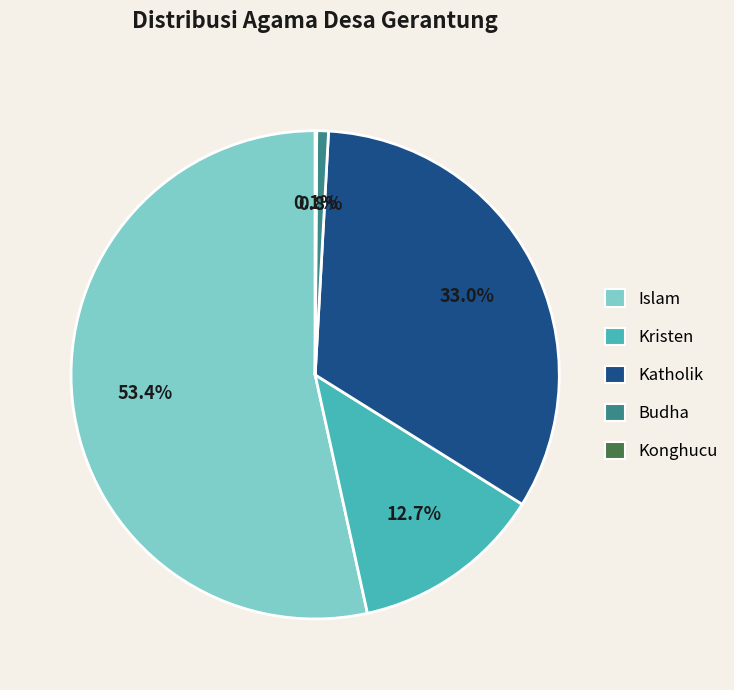

Which has a higher value, Kristen or Katholik?

Katholik